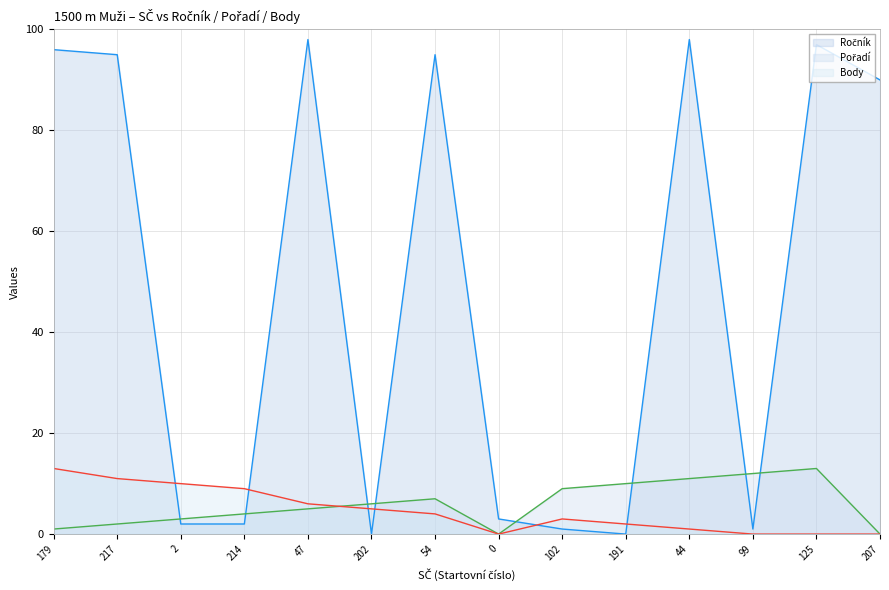

Count the number of categories in the chart.

14